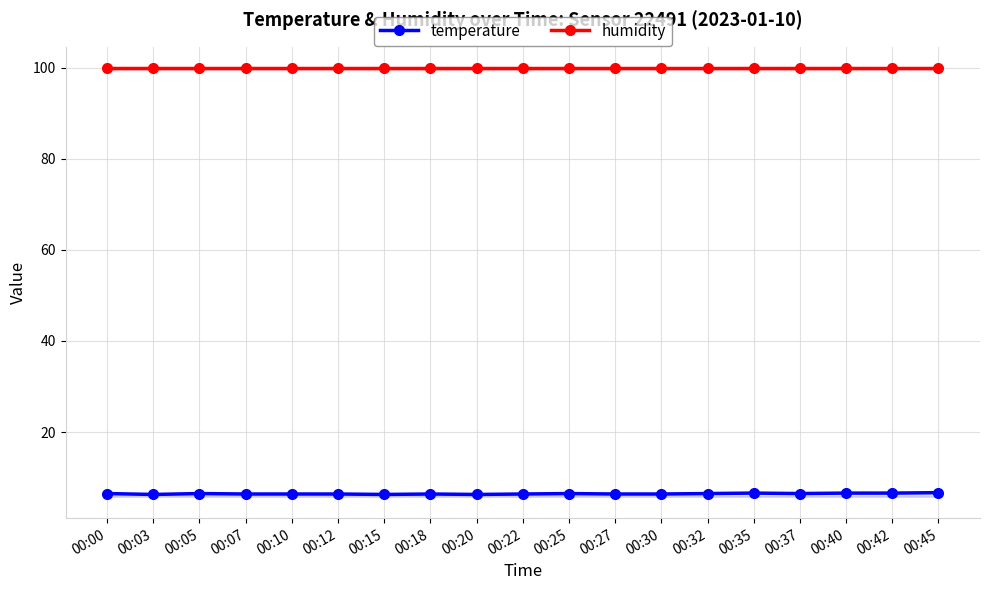

What is the sum of the humidity values at 00:35 and 00:18?

199.8